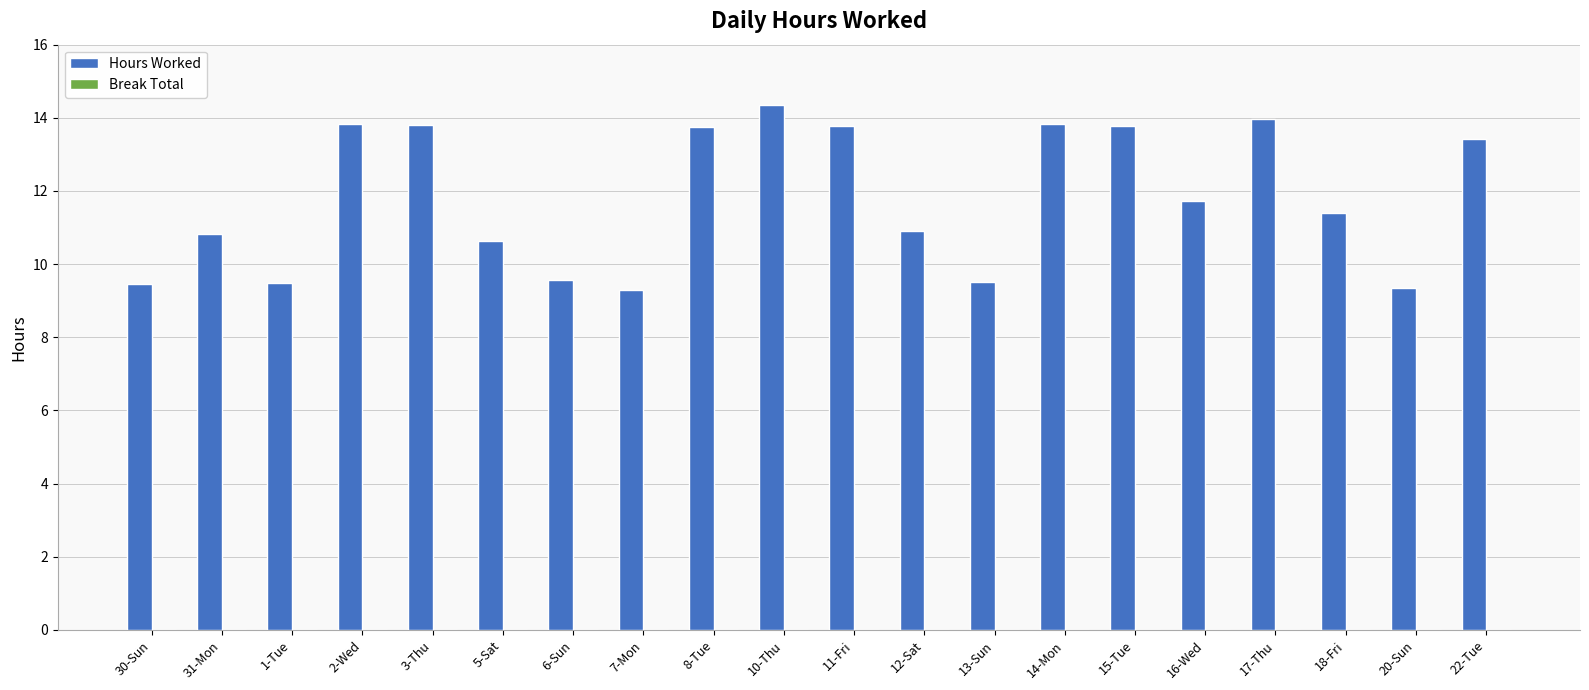

What position from the right is 7-Mon?

13